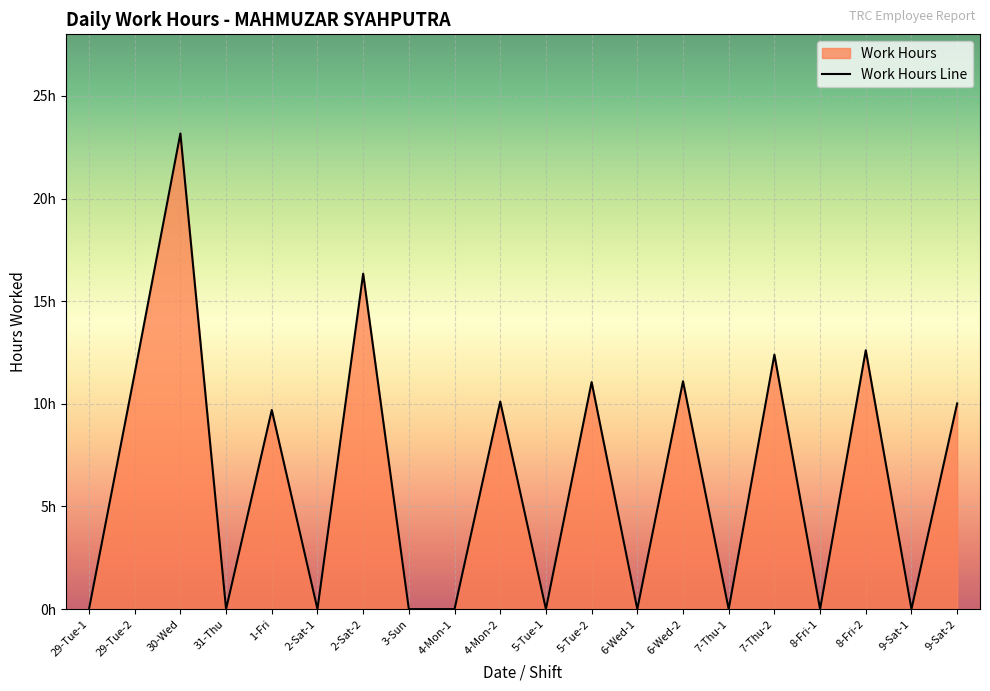

Reading left to right, extract all data points from this chart.

29-Tue-1=0.0	29-Tue-2=11.5	30-Wed=23.2	31-Thu=0.0	1-Fri=9.7	2-Sat-1=0.0	2-Sat-2=16.3	3-Sun=0.0	4-Mon-1=0.0	4-Mon-2=10.1	5-Tue-1=0.0	5-Tue-2=11.1	6-Wed-1=0.0	6-Wed-2=11.1	7-Thu-1=0.0	7-Thu-2=12.4	8-Fri-1=0.0	8-Fri-2=12.6	9-Sat-1=0.0	9-Sat-2=10.0